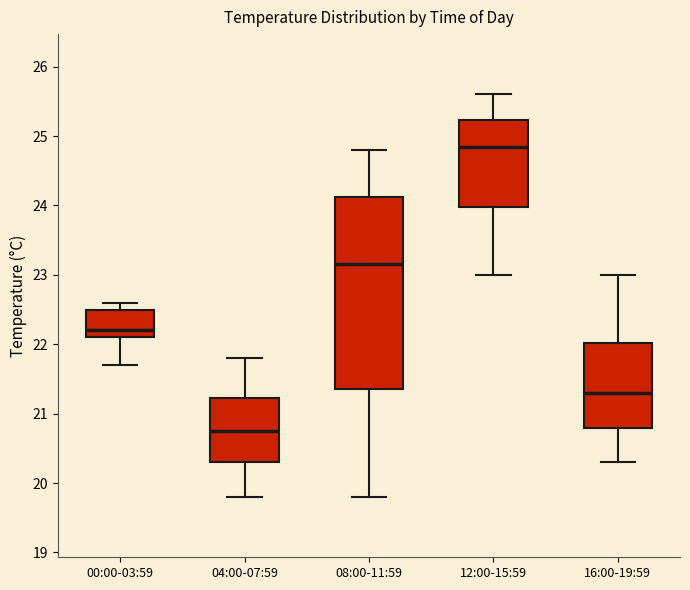

Reading left to right, transcribe this box plot: for each box, give where its median line is, the range the box spans, and where its two whiskers end, as read against the y-axis. The values are not printed on the chart, so give them approximately, as read against the axis.

00:00-03:59: median 22.2, box 22.1 to 22.5, whiskers 21.7 to 22.6
04:00-07:59: median 20.8, box 20.3 to 21.2, whiskers 19.8 to 21.8
08:00-11:59: median 23.2, box 21.4 to 24.1, whiskers 19.8 to 24.8
12:00-15:59: median 24.9, box 24.0 to 25.2, whiskers 23.0 to 25.6
16:00-19:59: median 21.3, box 20.8 to 22.0, whiskers 20.3 to 23.0